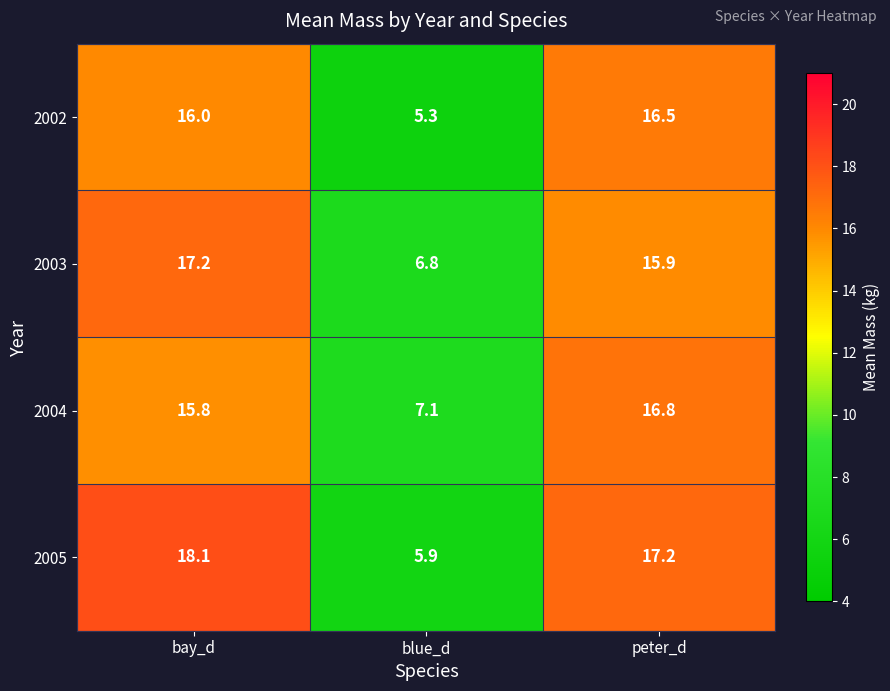

Reading left to right, extract all data points from this chart.

2002: 16.0	5.3	16.5
2003: 17.2	6.8	15.9
2004: 15.8	7.1	16.8
2005: 18.1	5.9	17.2